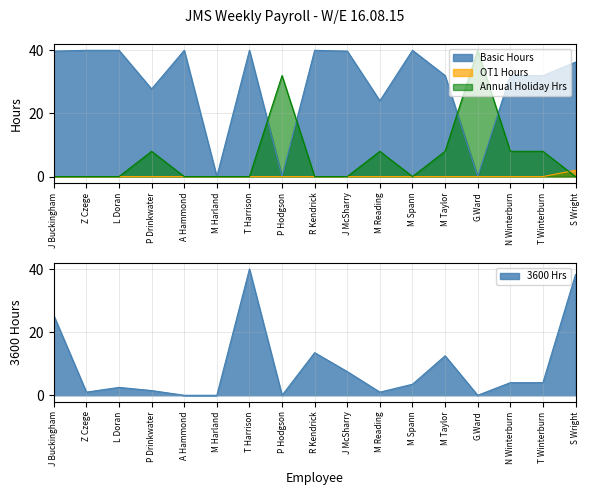

At which category does 3600 Hrs reach its first local valley?

Z Czege